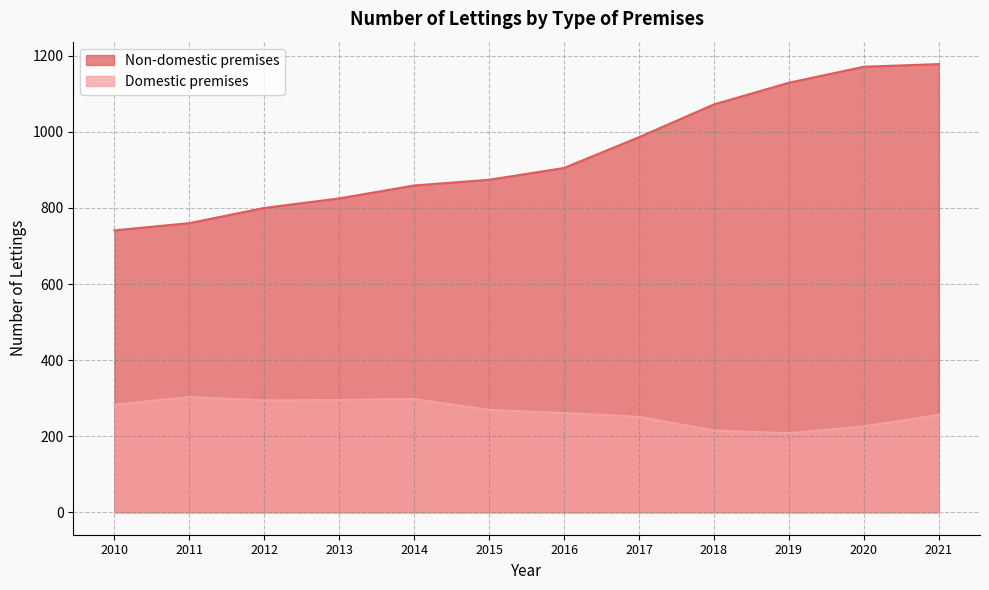

How many data points does each series have?

12